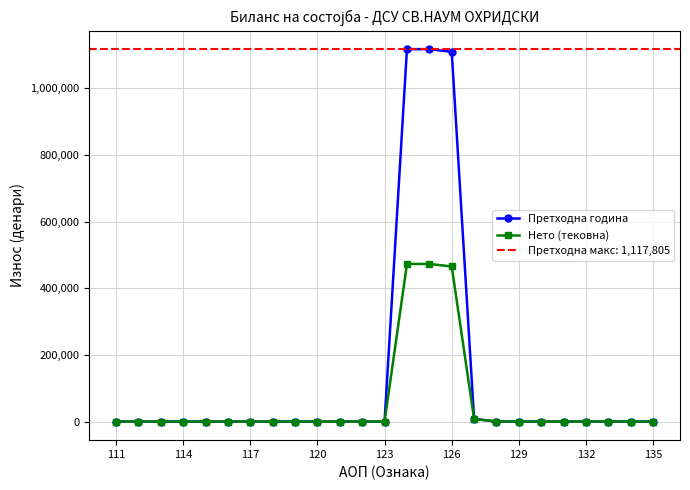

What is the maximum value for Нето (тековна)?

473148